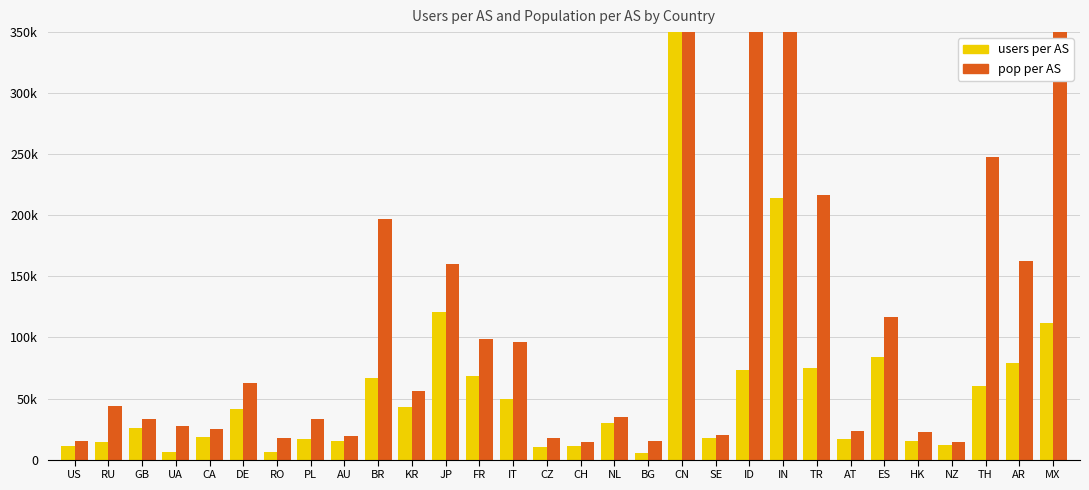

What is the label of the 10th bar from the left?

BR